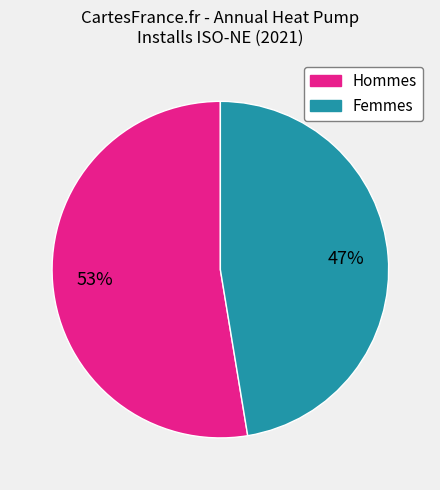

How many slices are in this pie chart?

2